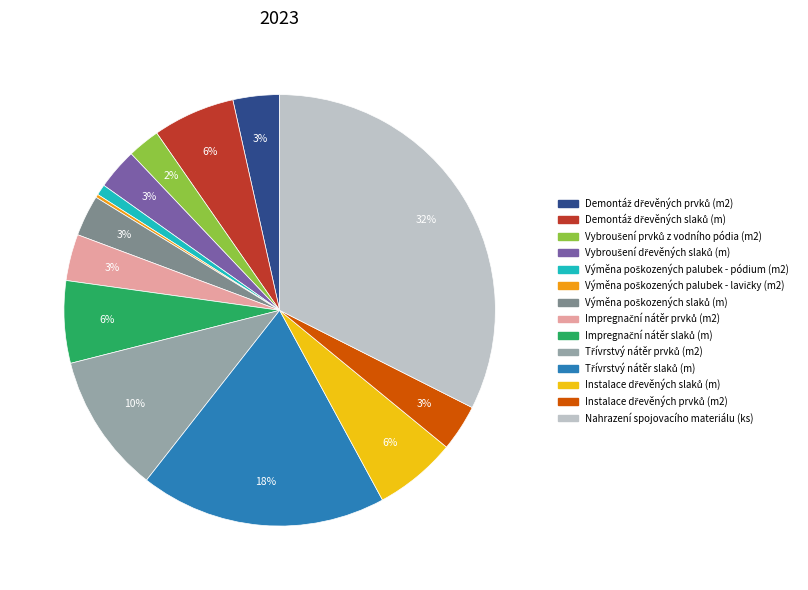

The Nahrazení spojovacího materiálu (ks) slice represents 46% of the pie. True or false?

False